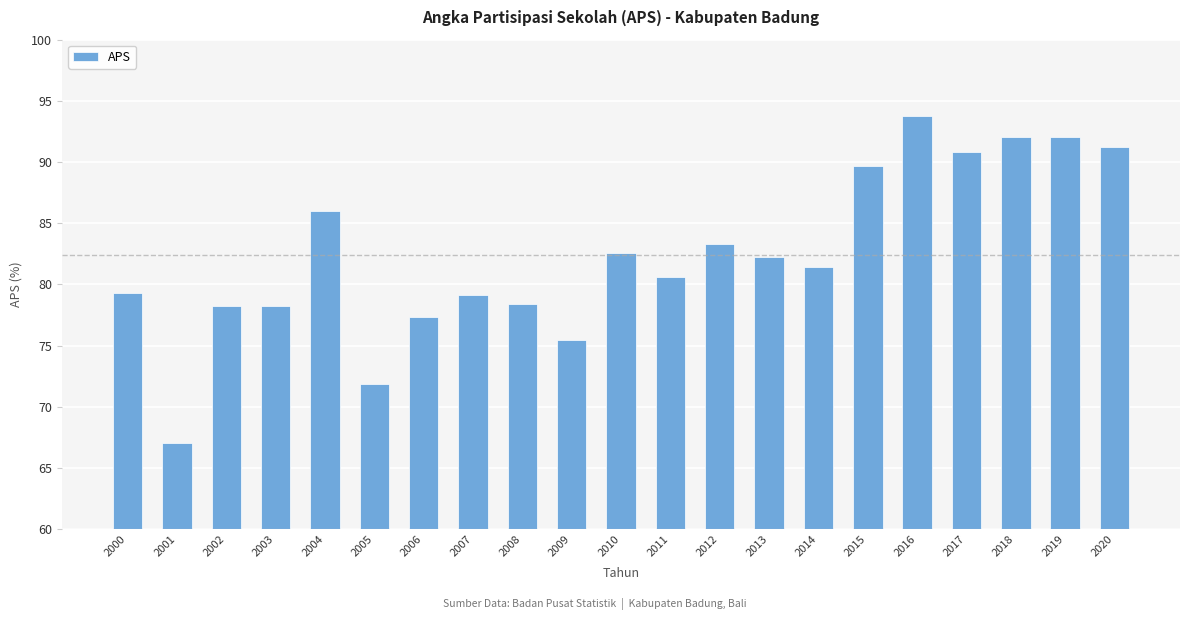

The value at 2015 is 89.7. True or false?

True